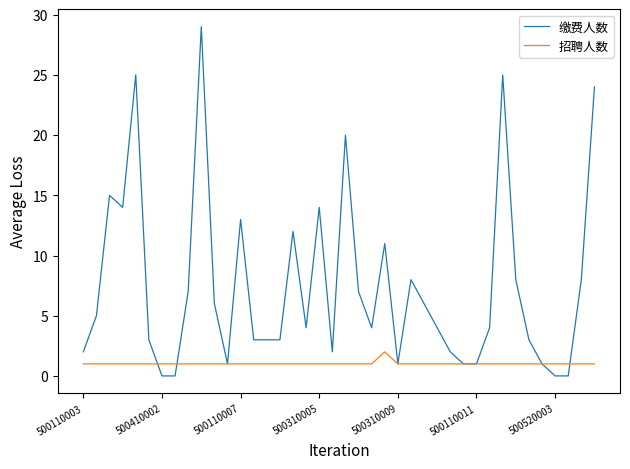

Count the number of data series in this chart.

2